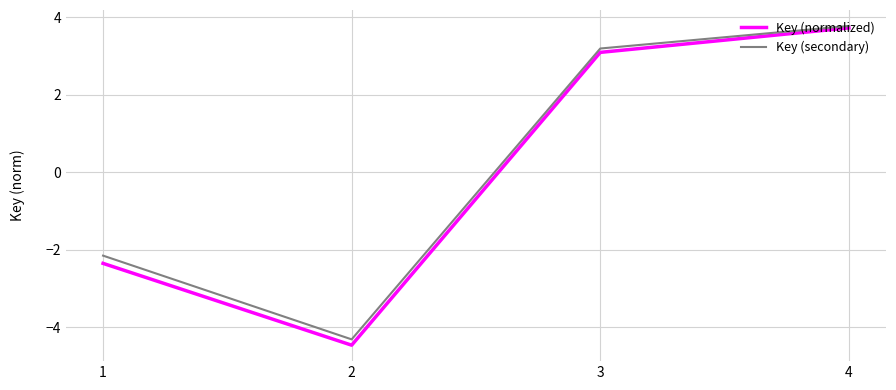

Which series has the largest range (max minus min)?

Key (normalized)